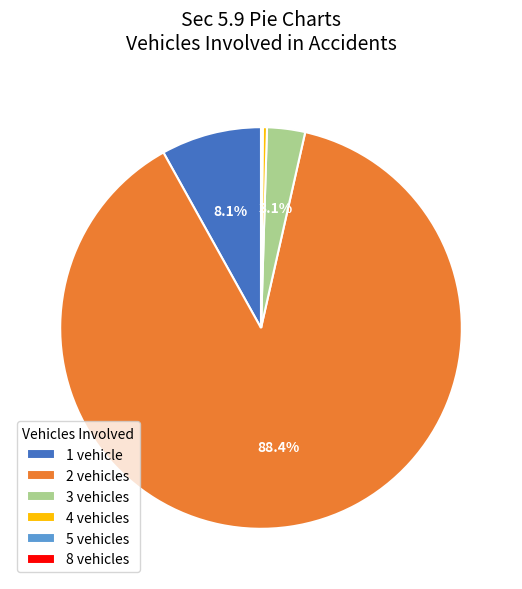

Is there a majority slice in this chart?

Yes